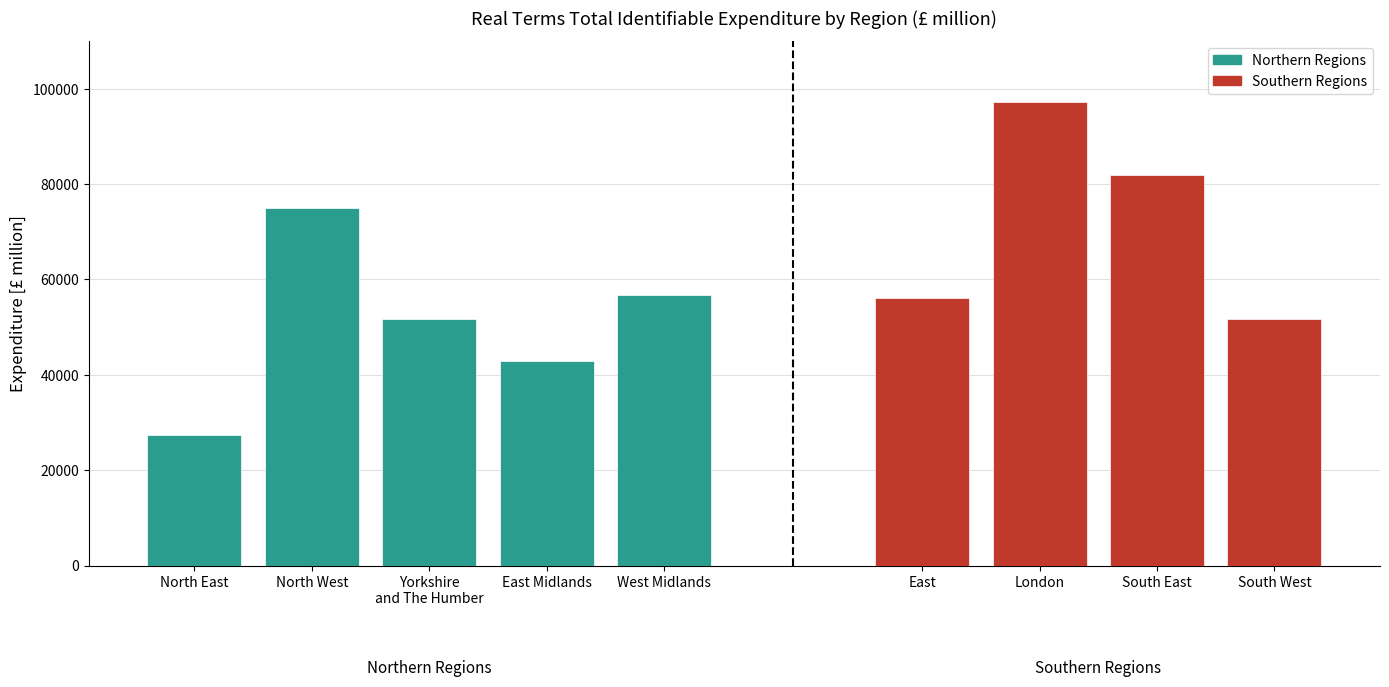

Does the chart contain stacked bars?

No